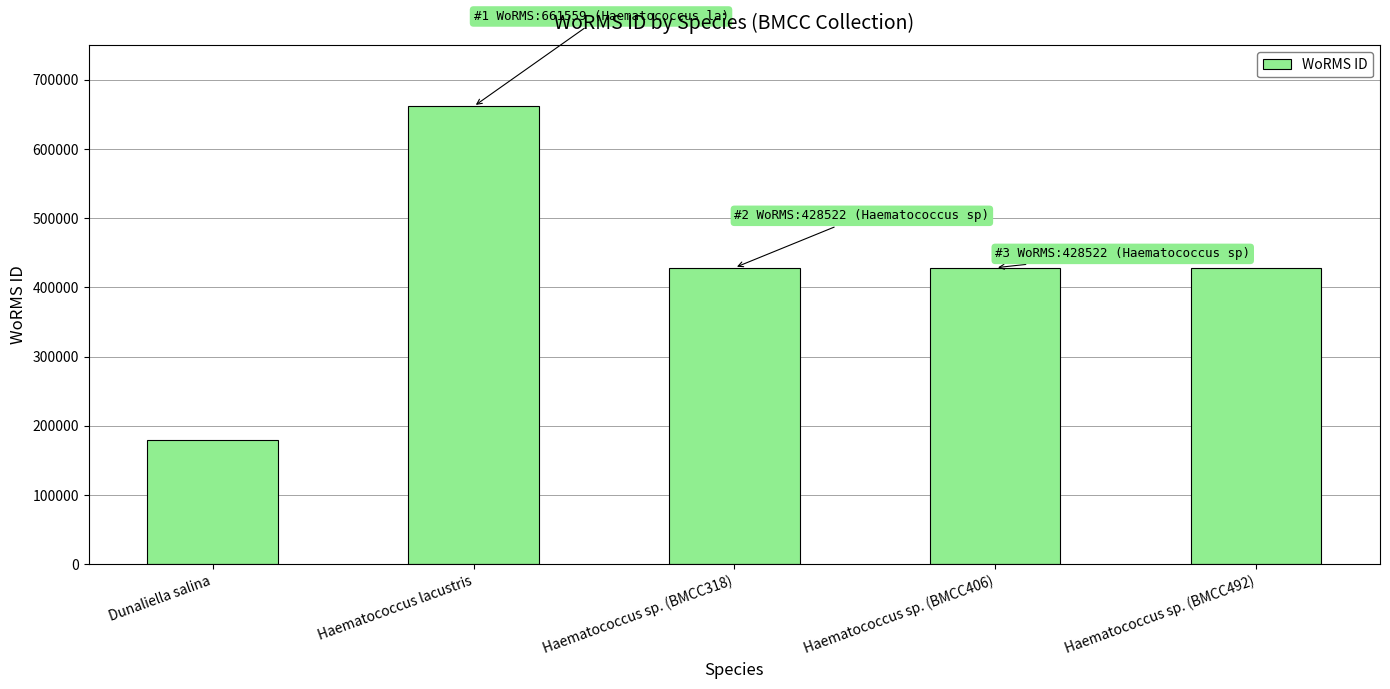

Which label corresponds to the smallest value in the chart?

Dunaliella salina